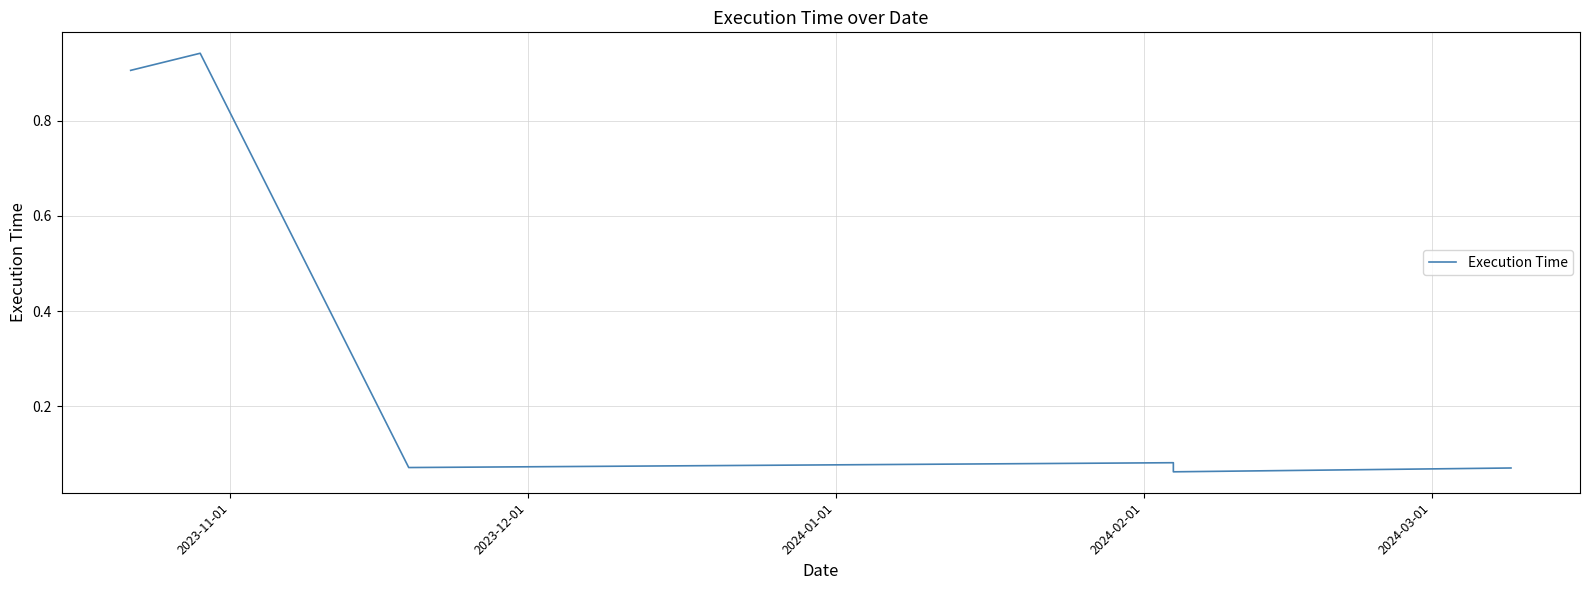

Is this an area chart (filled region under the line)?

No